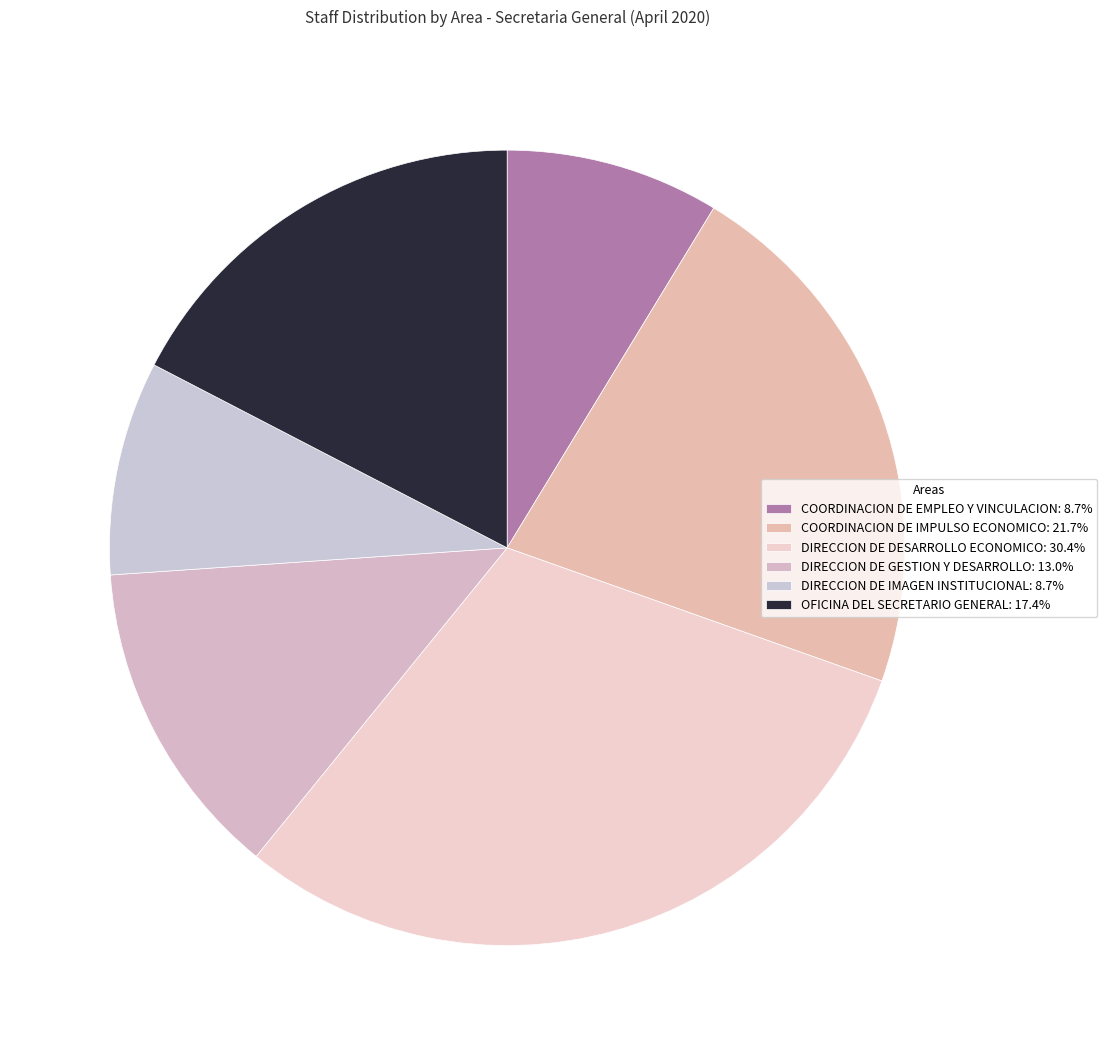

To the nearest percent, what is the difference between the largest and smallest slice percentages?

22%